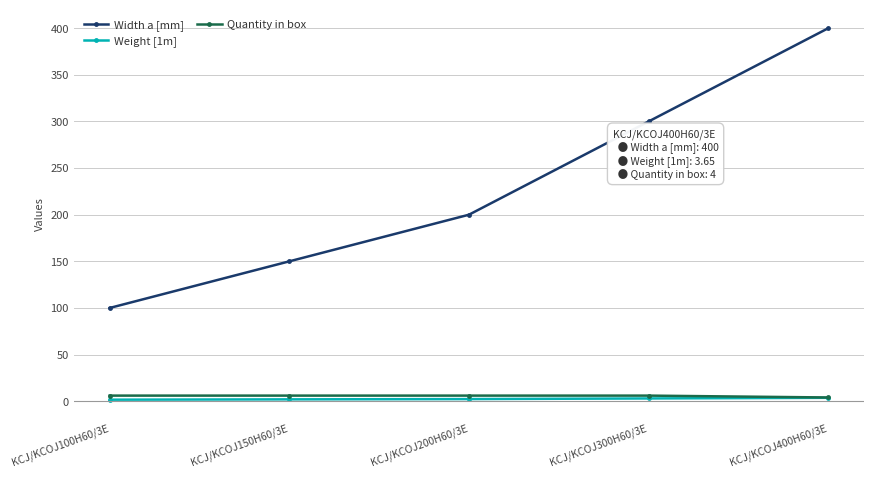

What is the greatest value displayed?

400.0